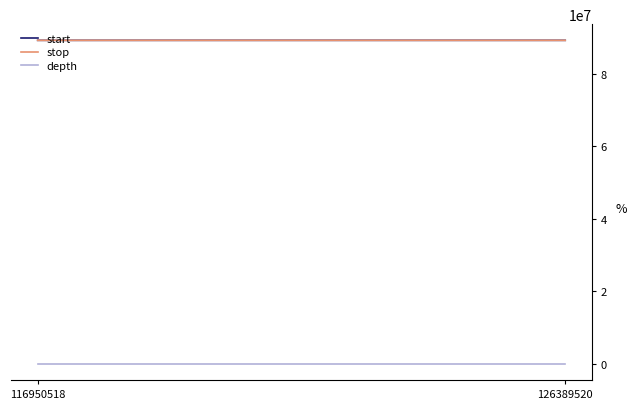

Reading left to right, transcribe all the data shown in this chart.

start: 116950518=89166198	126389520=89167382
stop: 116950518=89166199	126389520=89167383
depth: 116950518=10	126389520=13